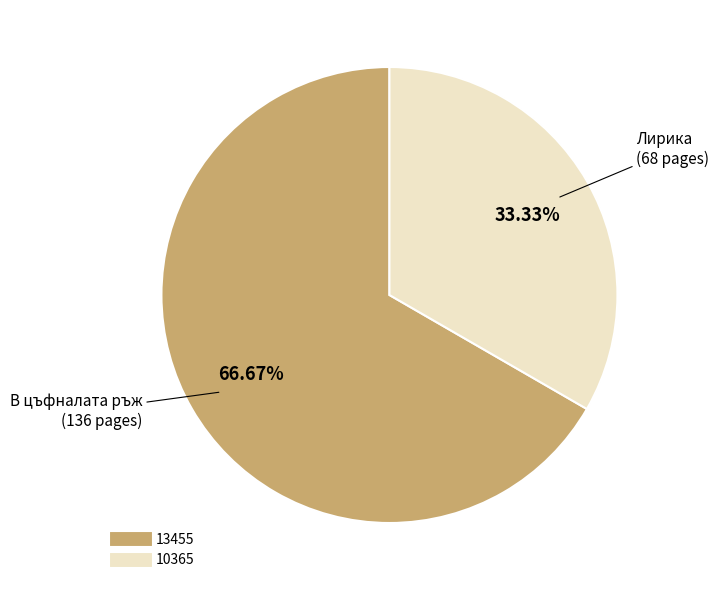

Is it true that 13455 is 67% of the pie?

True